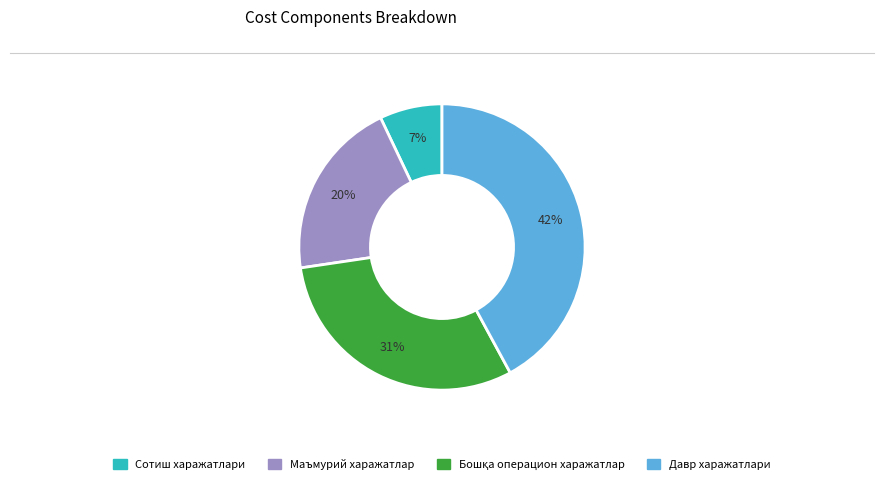

Is there any slice that represents more than half of the pie?

No